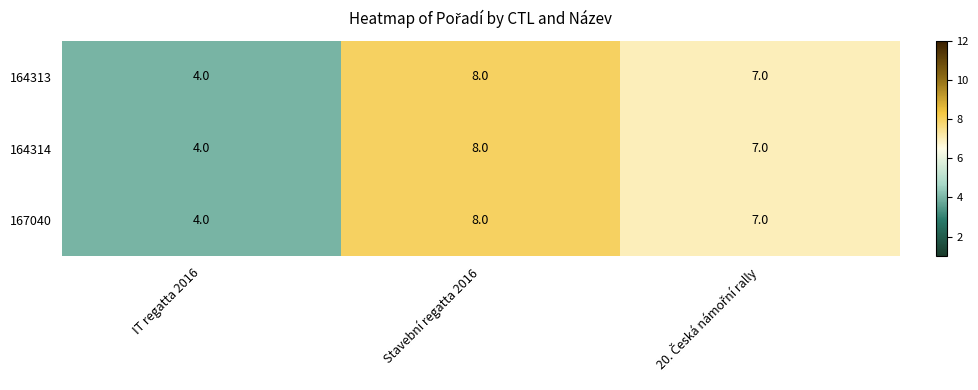

What is the total value across all series at Stavební regatta 2016?

24